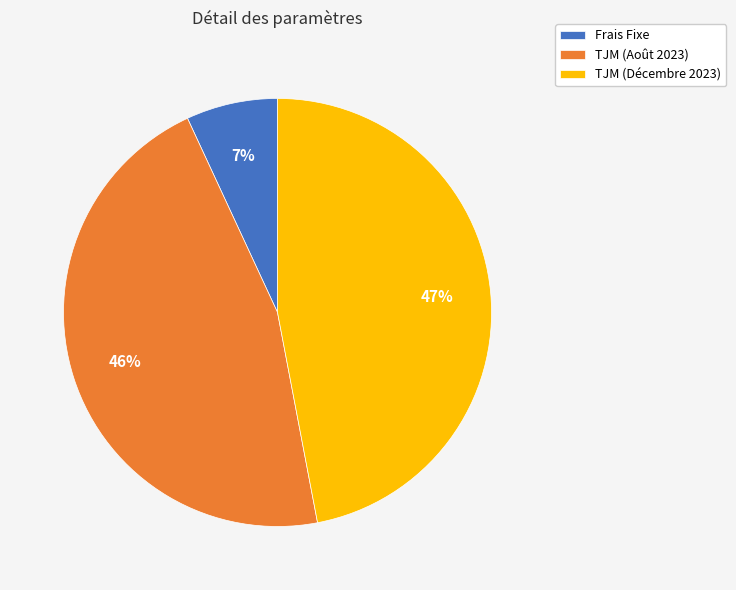

Between TJM (Août 2023) and TJM (Décembre 2023), which is larger?

TJM (Décembre 2023)